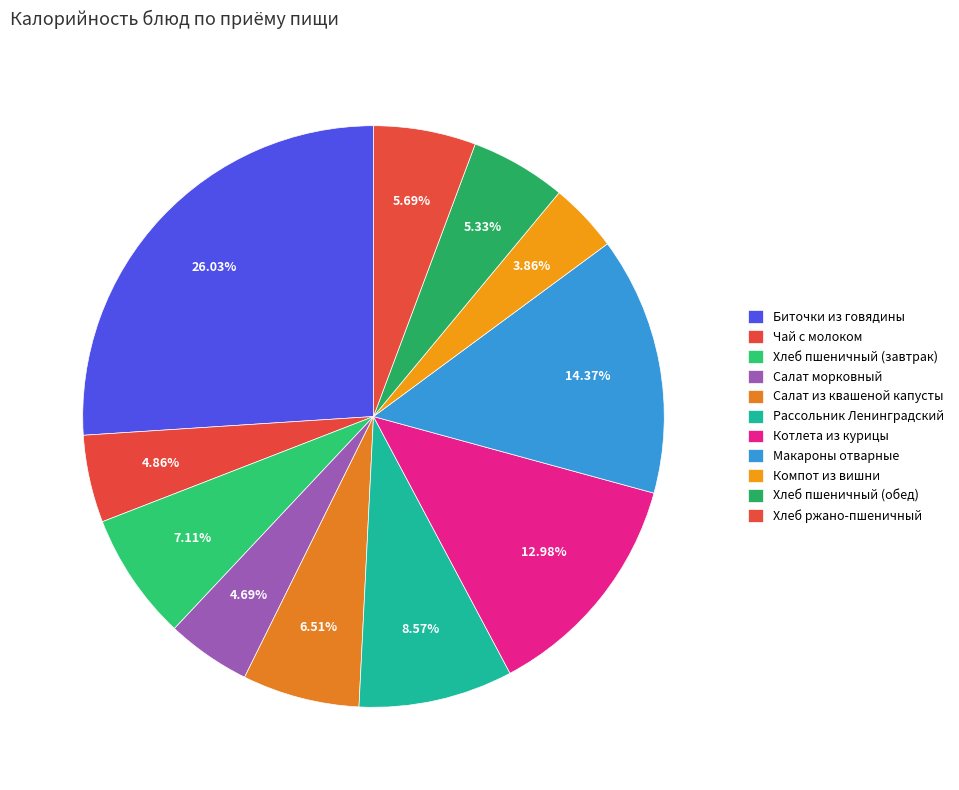

True or false: Чай с молоком accounts for 5% of the total.

True